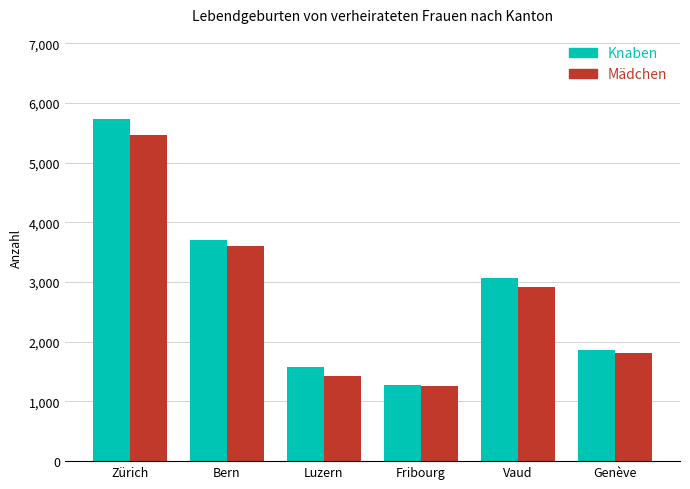

What is the average value of the Mädchen series?

2743